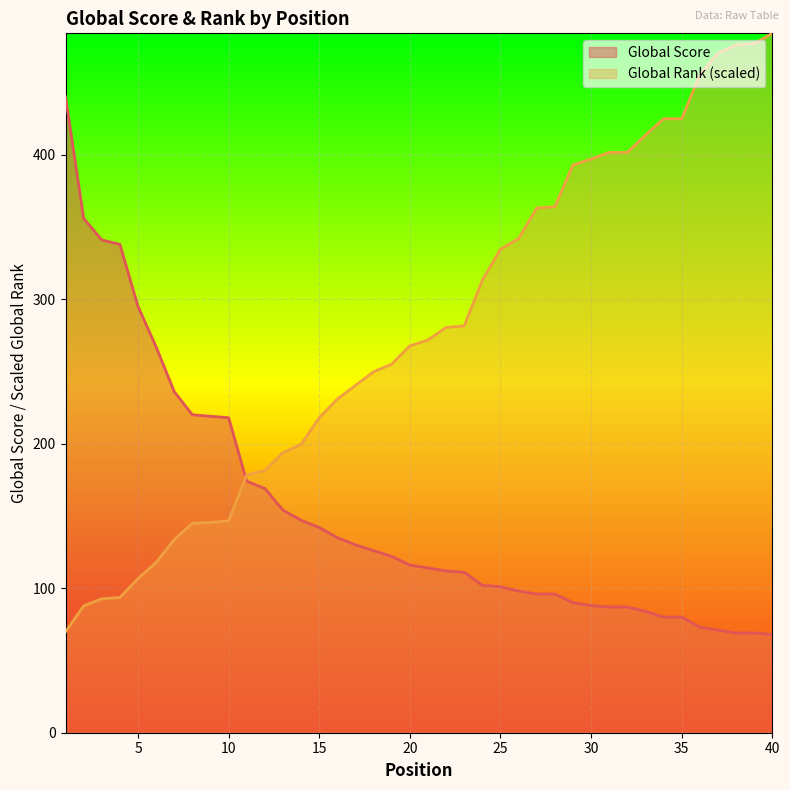

True or false: Global Rank has more than 1 points higher than both neighbors.

False